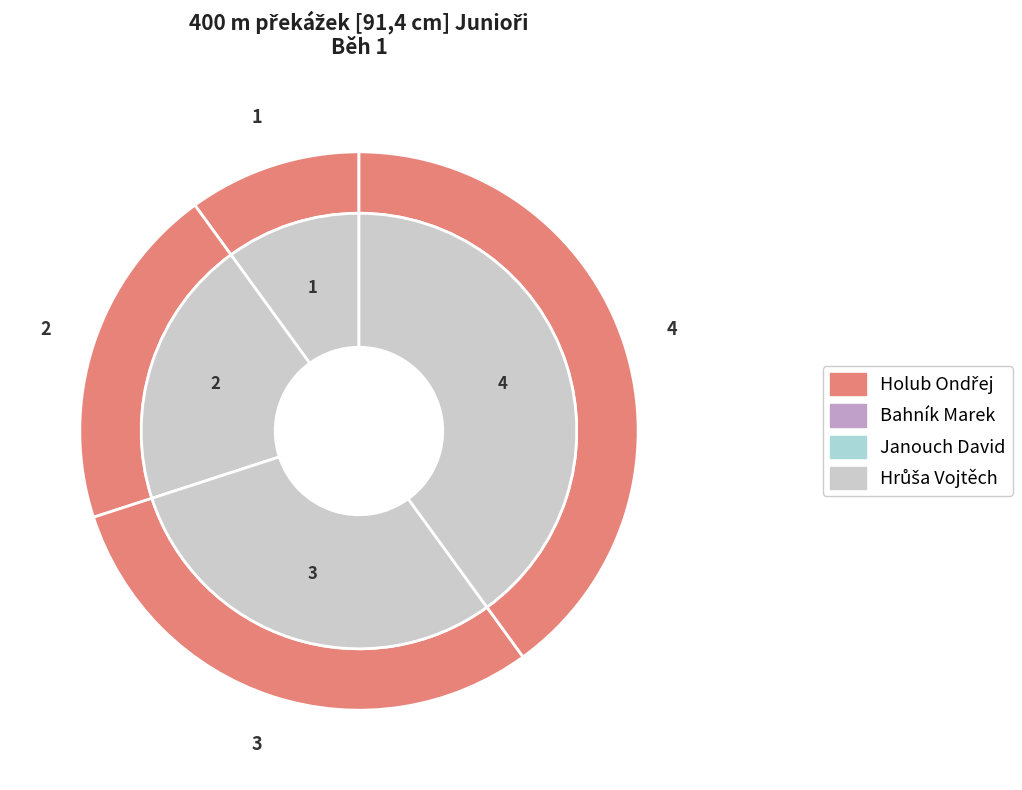

True or false: Janouch David accounts for 22% of the total.

False